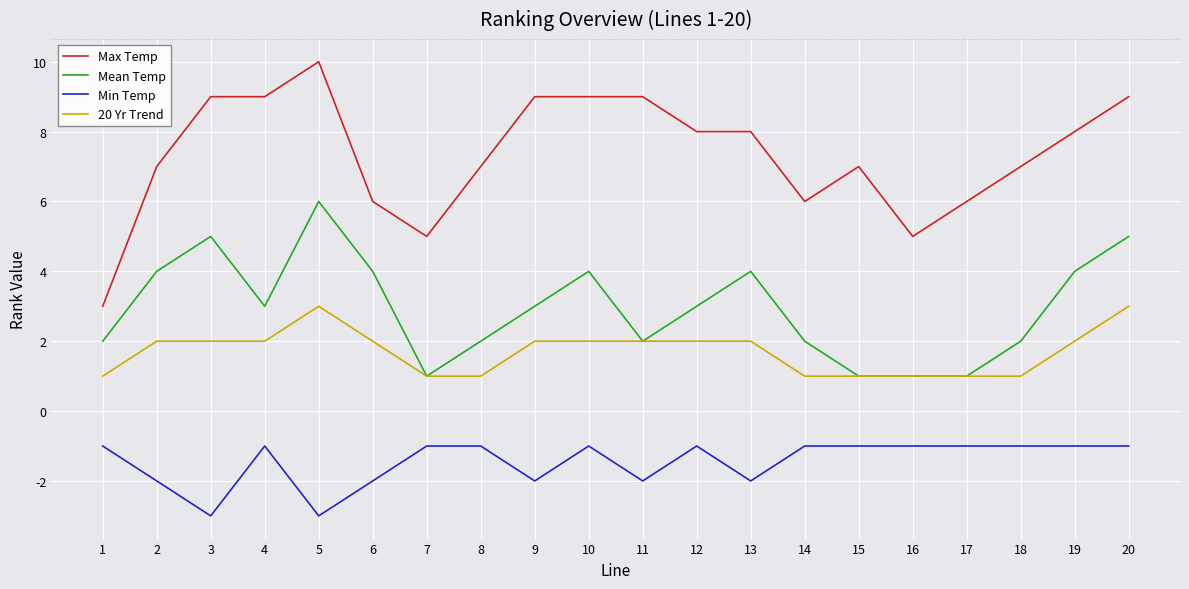

The Max Temp series shows 9 at 9. True or false?

True